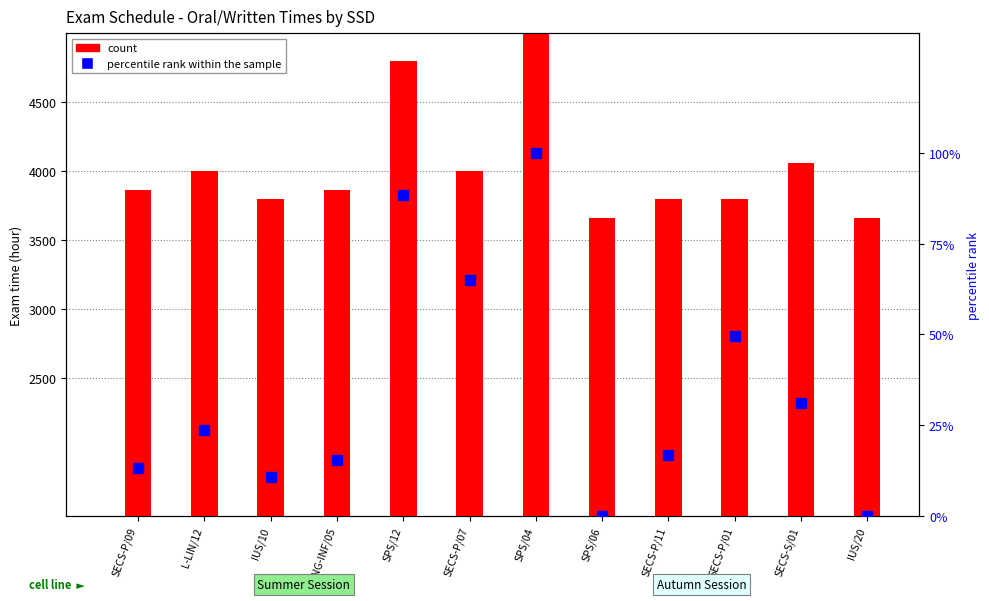

What is the difference between the count values at IUS/20 and SECS-P/01?

140.0